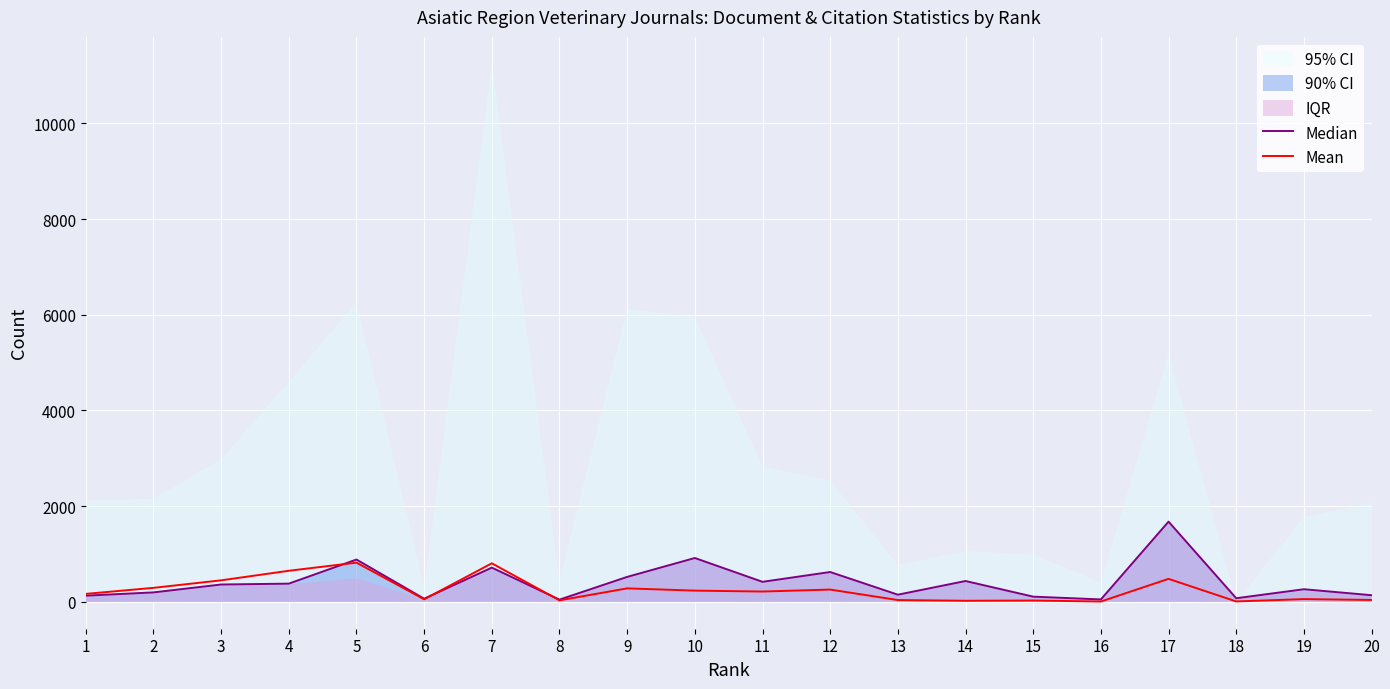

Where is the first local maximum for Median?

5